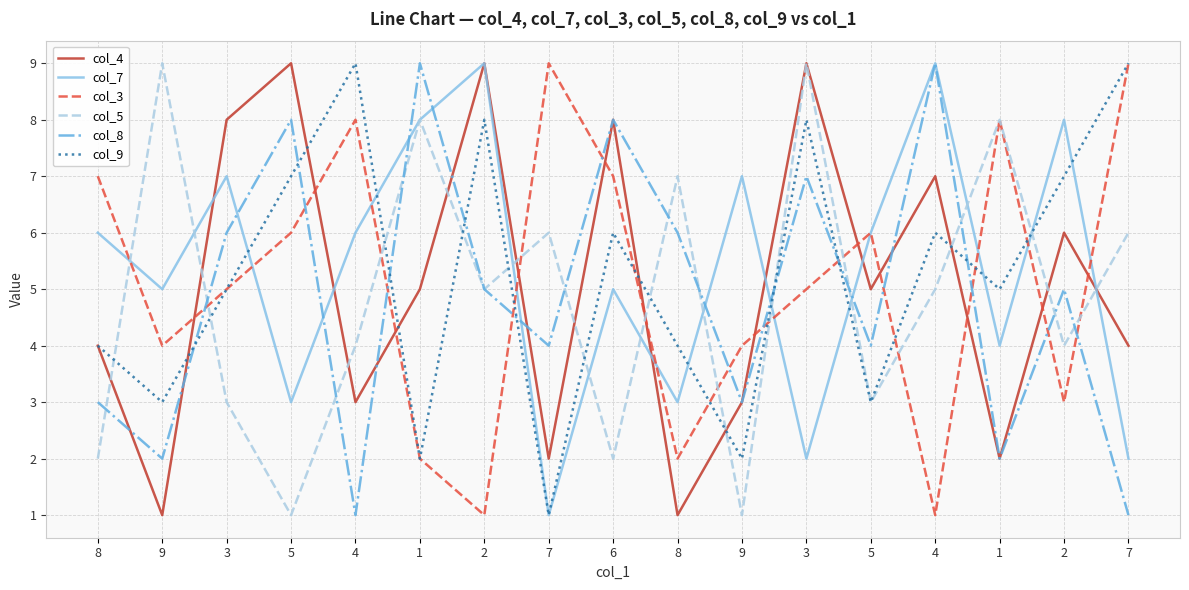

At which category does col_5 reach its first local valley?

5